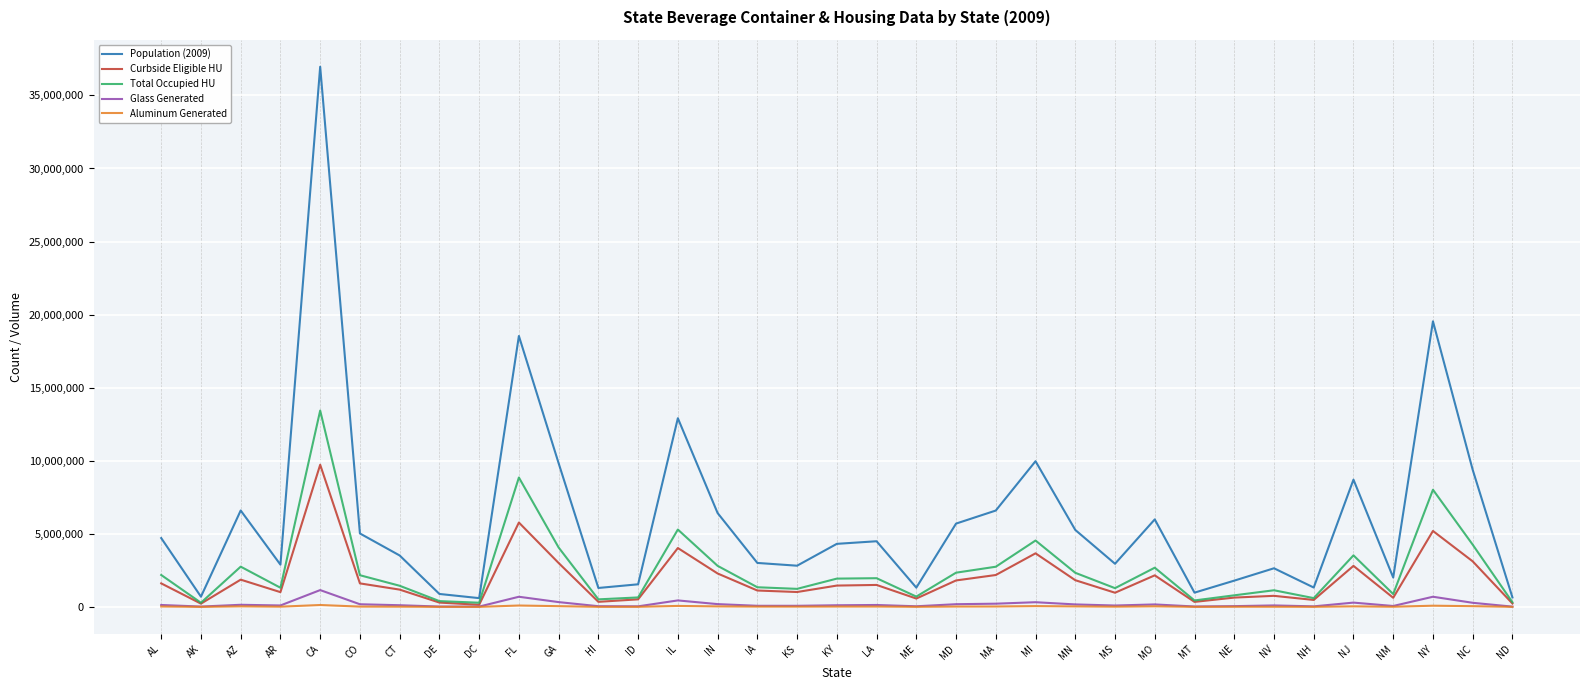

What is the sum of all Glass Generated values?

6785838.7